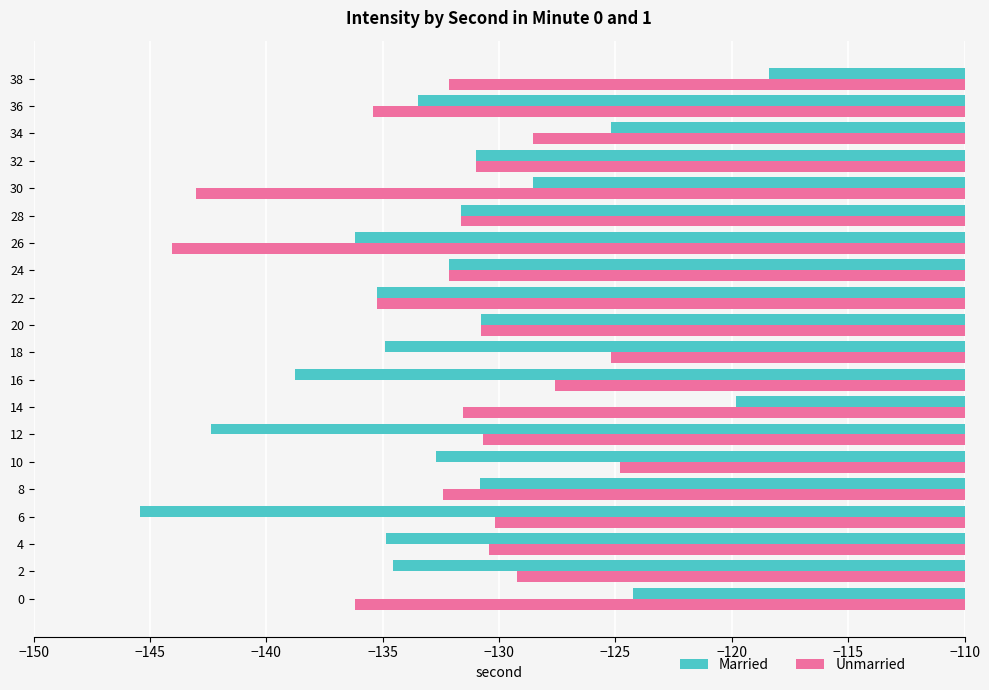

What is the average value of the Unmarried series?

-132.1